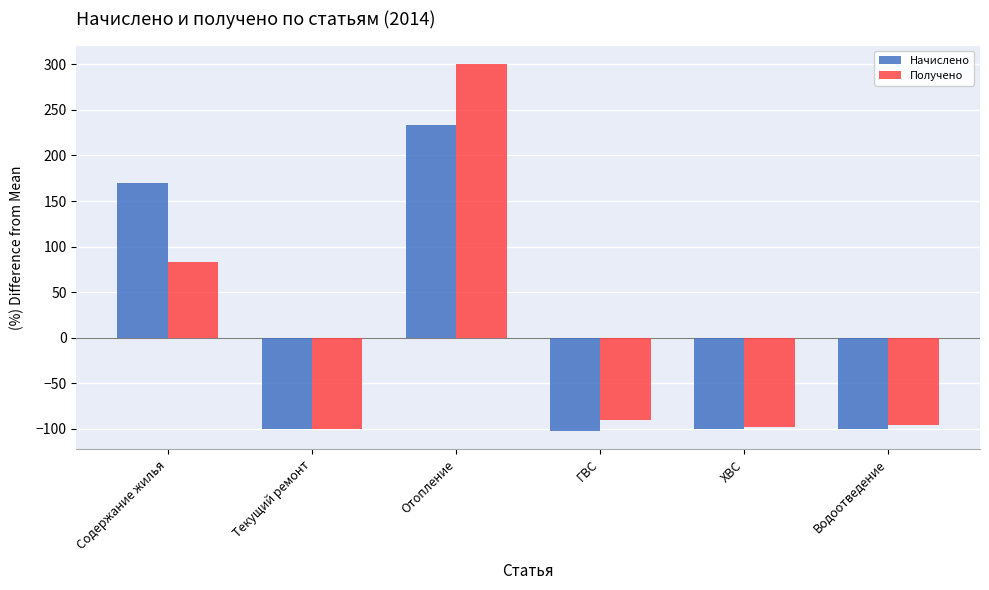

Is the value of Получено at Водоотведение greater than the value of Начислено at ХВС?

Yes